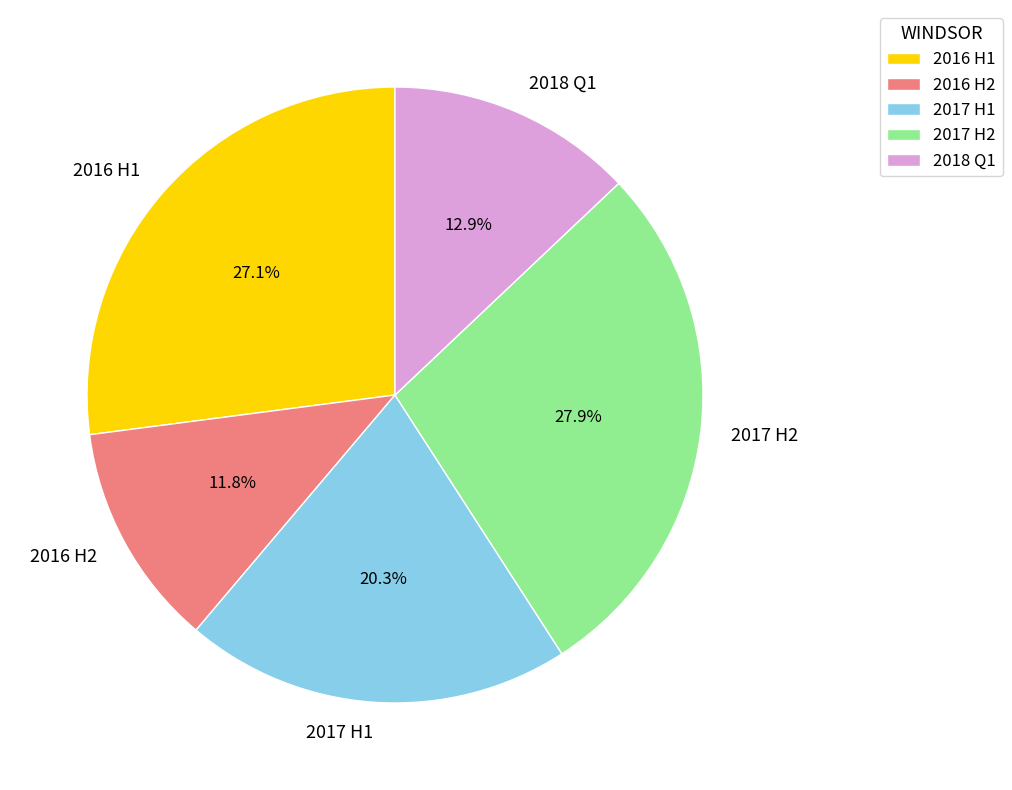

What percentage is NOT represented by 2017 H2?

72.1%